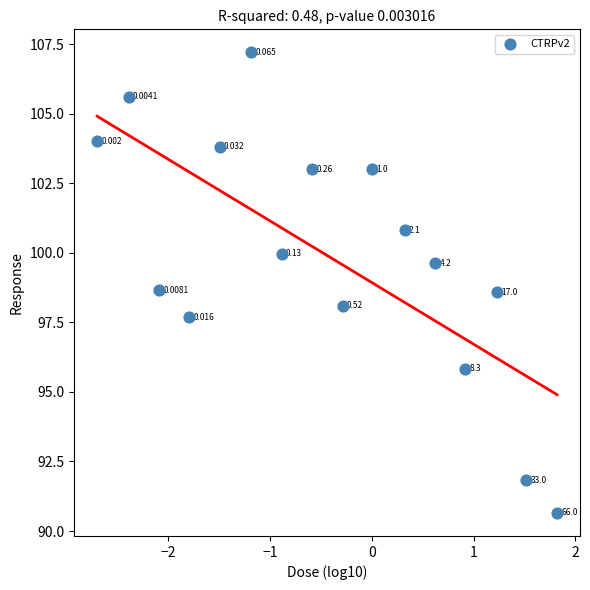

How many data points are displayed?

16